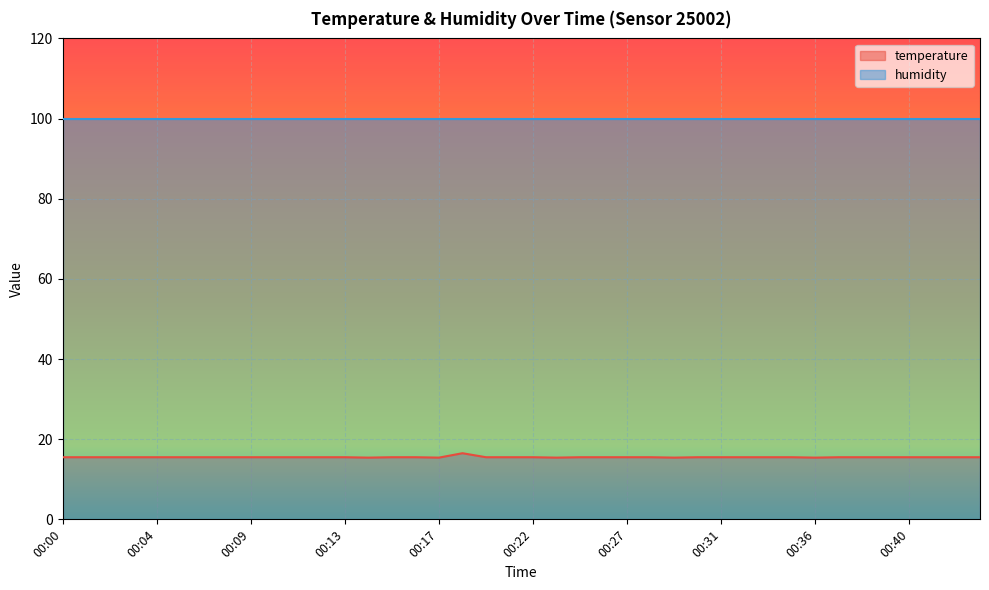

Approximately how many times larger is the value at 00:36 compared to 00:40?

1.0